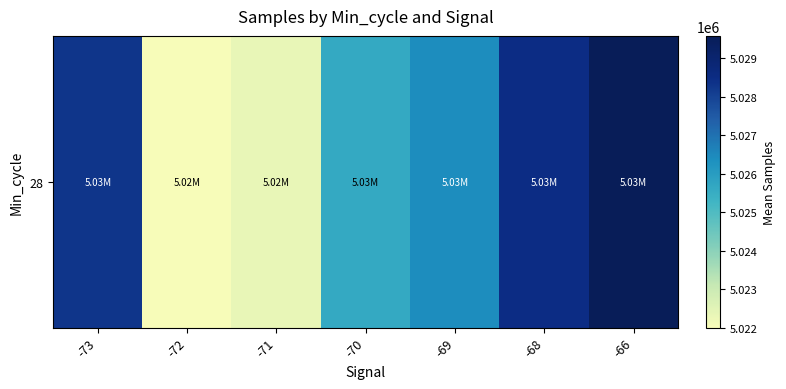

What is the average value?

5026106.8